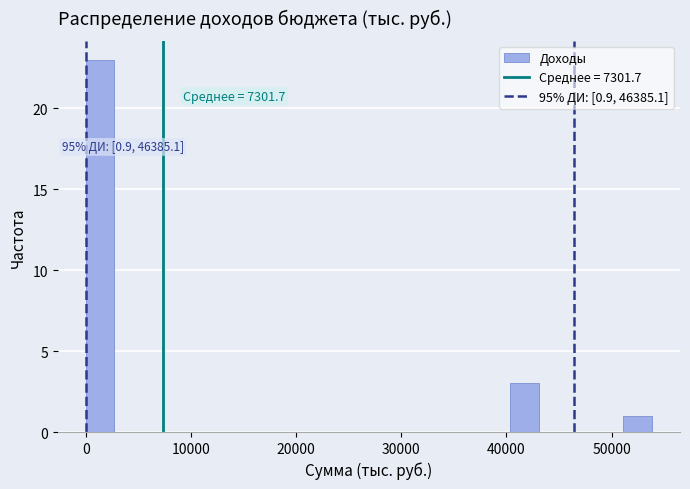

Read against the x-axis, roughly where is the centre of the tallest bar?

1000